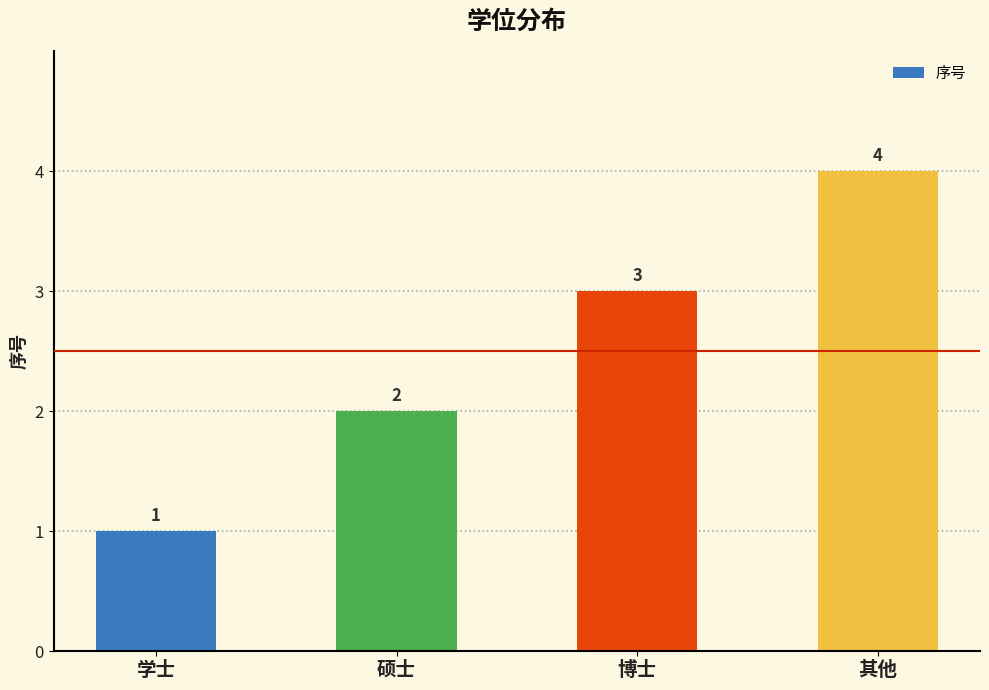

List the labels in order of value, largest first.

其他, 博士, 硕士, 学士